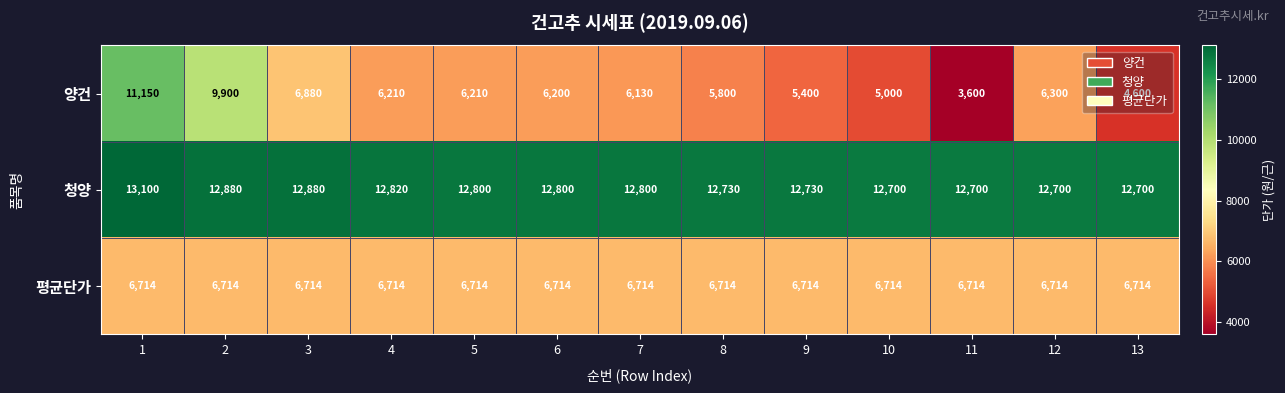

Which series has the largest total across all categories?

청양